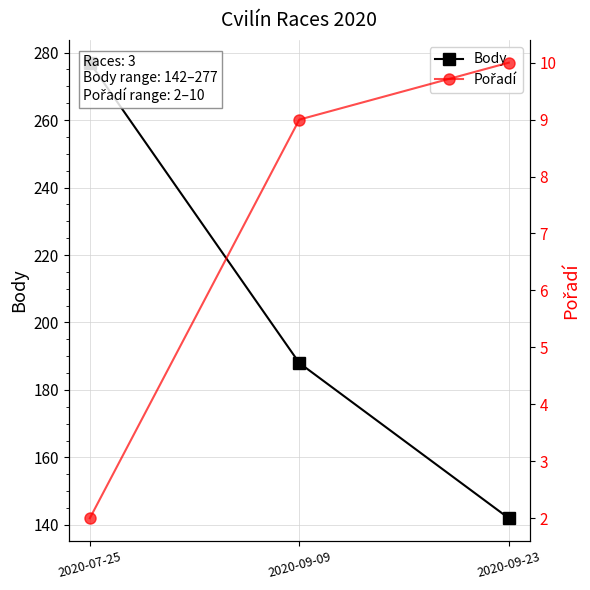

Rank the series by their maximum value, from highest to lowest.

Body, Pořadí